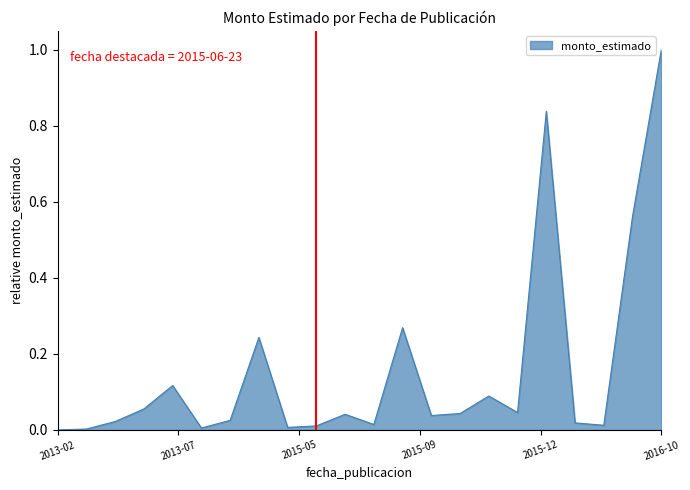

What is the difference between the maximum and minimum values?

1.0